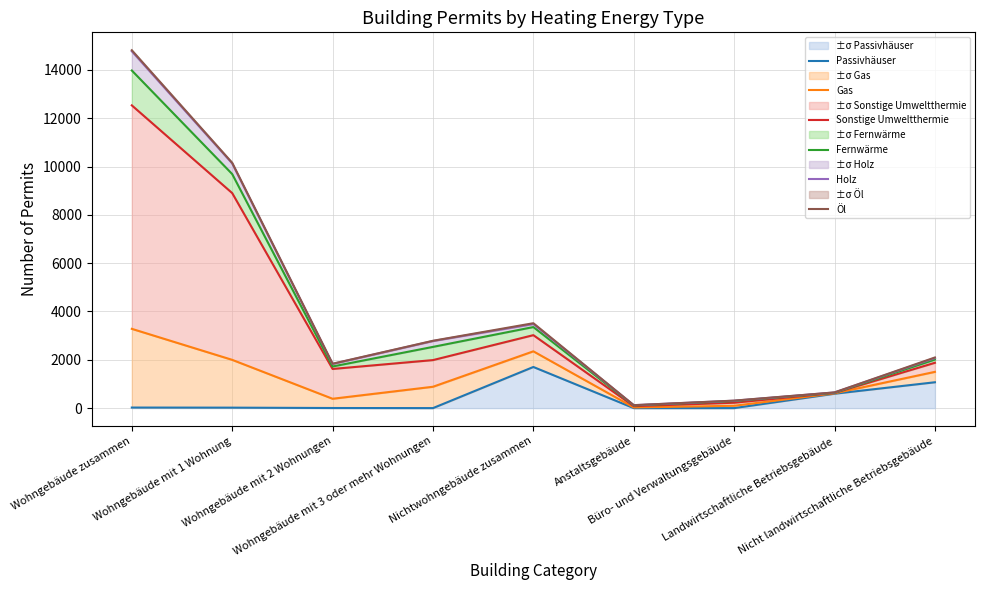

Reading left to right, transcribe all the data shown in this chart.

Passivhäuser: 23	19	4	0	1703	0	0	596	1070
Gas: 3282	1998	387	884	2351	28	96	612	1501
Sonstige Umweltthermie: 12535	8903	1621	1988	3021	80	223	628	1877
Fernwärme: 13979	9691	1723	2535	3356	110	292	634	2009
Holz: 14776	10133	1830	2778	3481	121	306	648	2073
Öl: 14818	10157	1838	2788	3515	122	310	650	2096